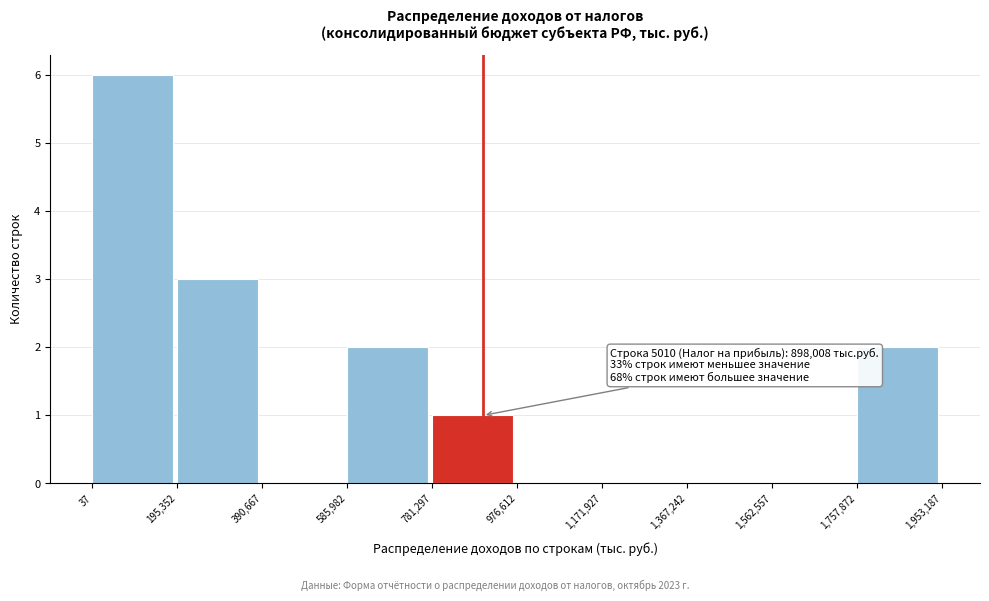

Over which range of the x-axis is the bar tallest?

37 to 195,352